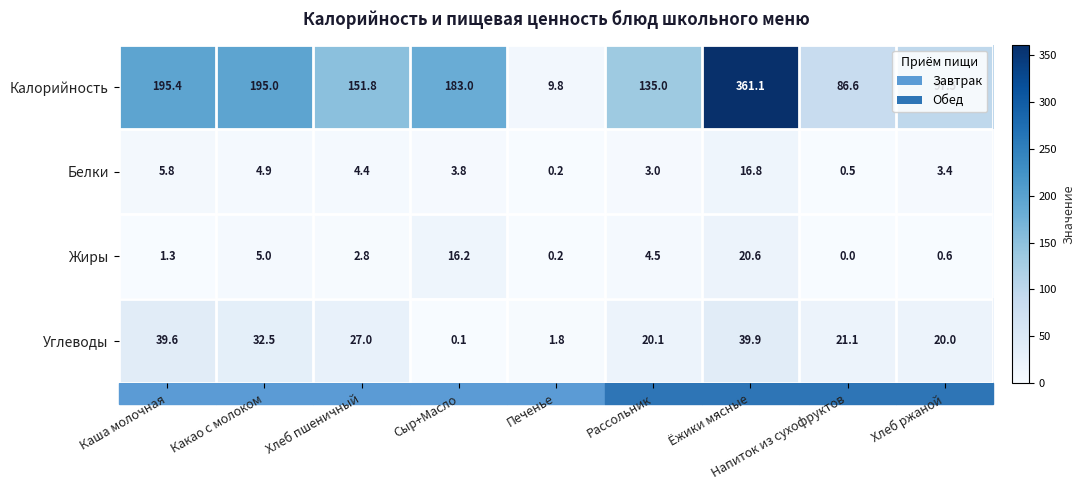

Which category has the highest value across all series?

Ёжики мясные